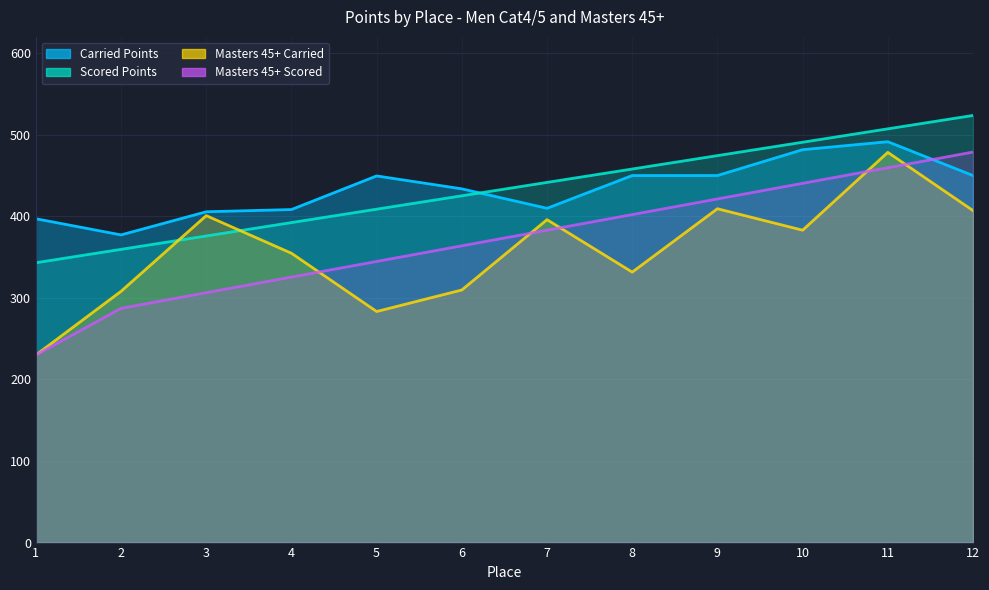

Which has a higher value, 4 or 1?

4